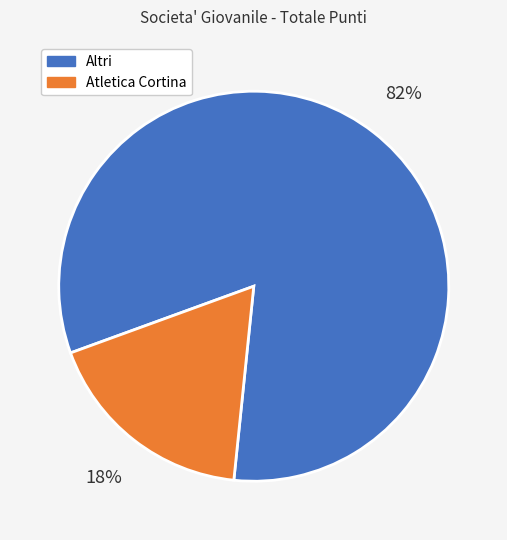

To the nearest percent, what is the difference between the Altri and Atletica Cortina slice percentages?

64%